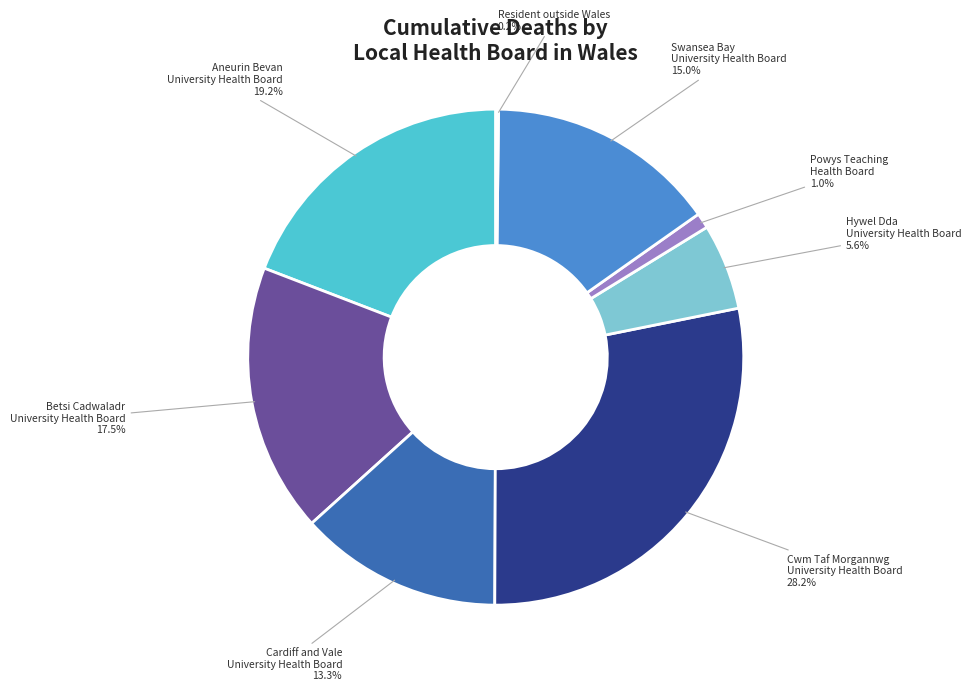

Is there any slice that represents more than half of the pie?

No